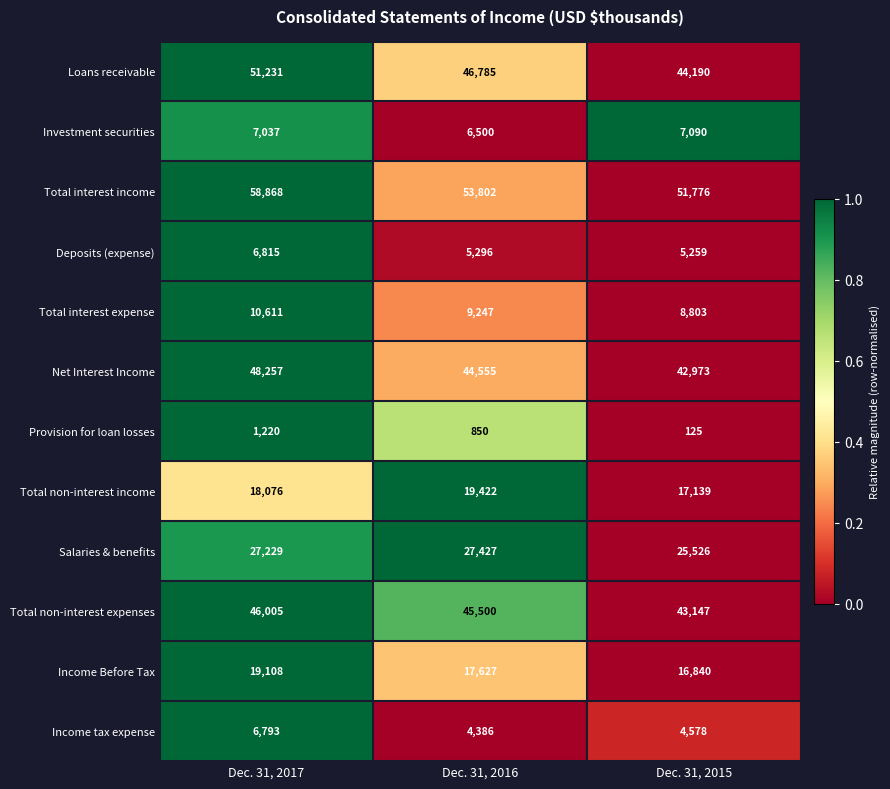

At which category is the sum across all series the highest?

Dec. 31, 2017